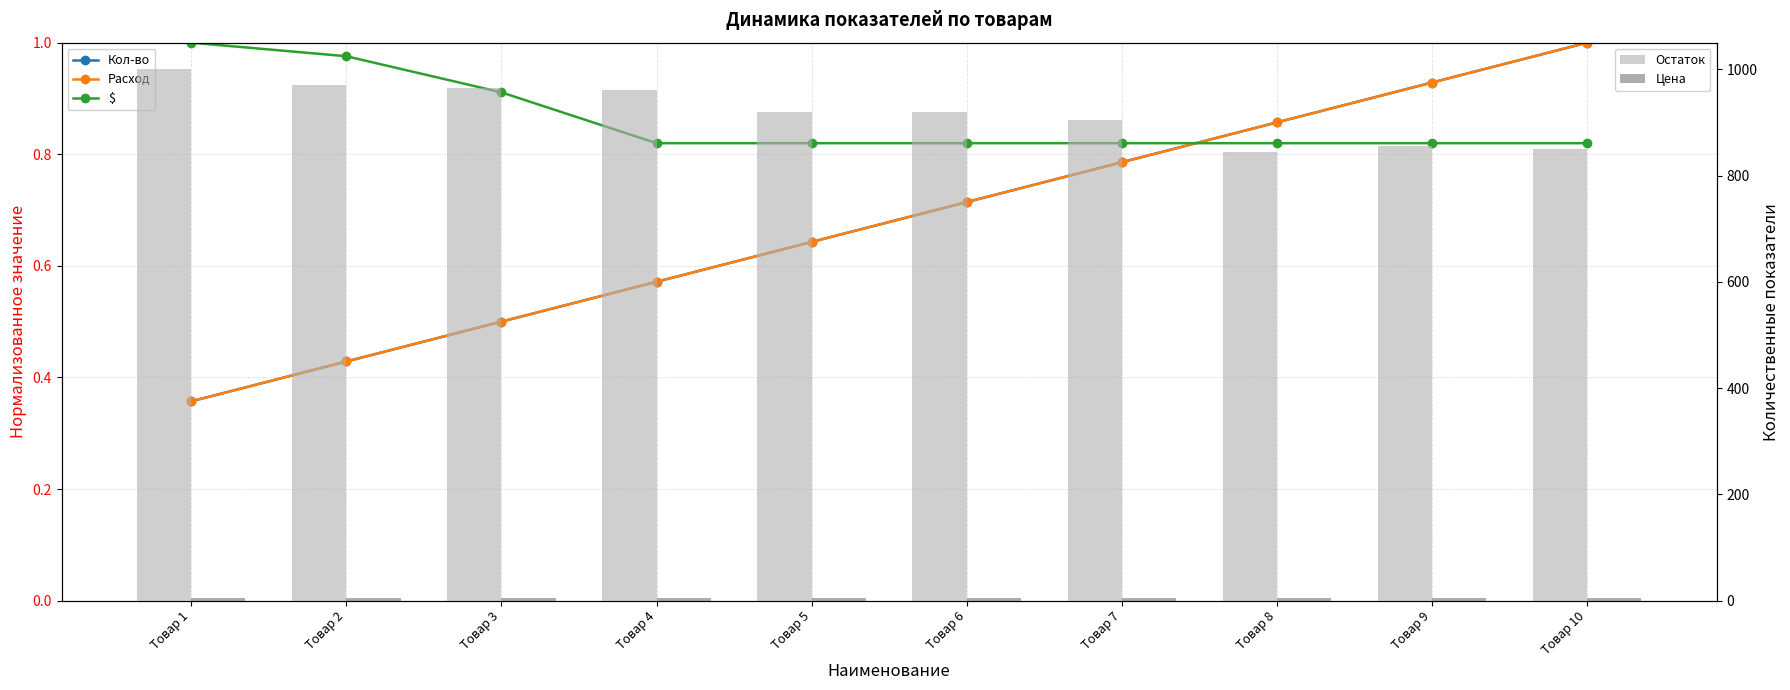

Reading left to right, what are all the values shown in this chart?

Кол-во: Товар 1=0.4	Товар 2=0.4	Товар 3=0.5	Товар 4=0.6	Товар 5=0.6	Товар 6=0.7	Товар 7=0.8	Товар 8=0.9	Товар 9=0.9	Товар 10=1.0
Расход: Товар 1=0.4	Товар 2=0.4	Товар 3=0.5	Товар 4=0.6	Товар 5=0.6	Товар 6=0.7	Товар 7=0.8	Товар 8=0.9	Товар 9=0.9	Товар 10=1.0
$: Товар 1=1.0	Товар 2=1.0	Товар 3=0.9	Товар 4=0.8	Товар 5=0.8	Товар 6=0.8	Товар 7=0.8	Товар 8=0.8	Товар 9=0.8	Товар 10=0.8
Остаток: Товар 1=1000.0	Товар 2=970.0	Товар 3=965.0	Товар 4=960.0	Товар 5=920.0	Товар 6=920.0	Товар 7=905.0	Товар 8=845.0	Товар 9=855.0	Товар 10=850.0
Цена: Товар 1=5.0	Товар 2=5.0	Товар 3=5.0	Товар 4=5.0	Товар 5=5.0	Товар 6=5.0	Товар 7=5.0	Товар 8=5.0	Товар 9=5.0	Товар 10=5.0